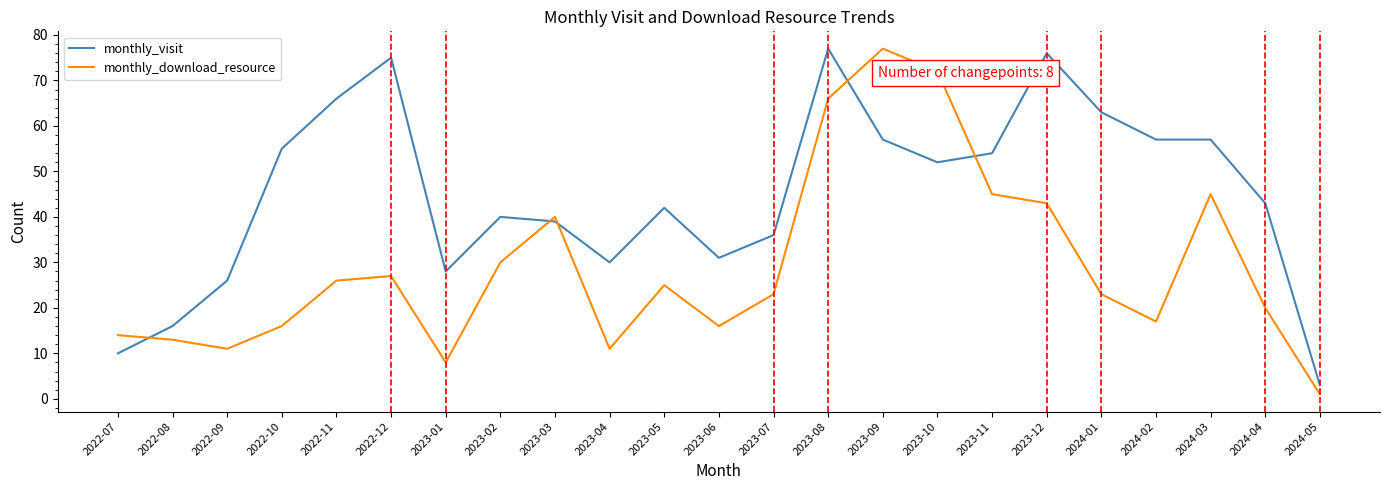

Where does the monthly_download_resource series first go above 23?

2022-11